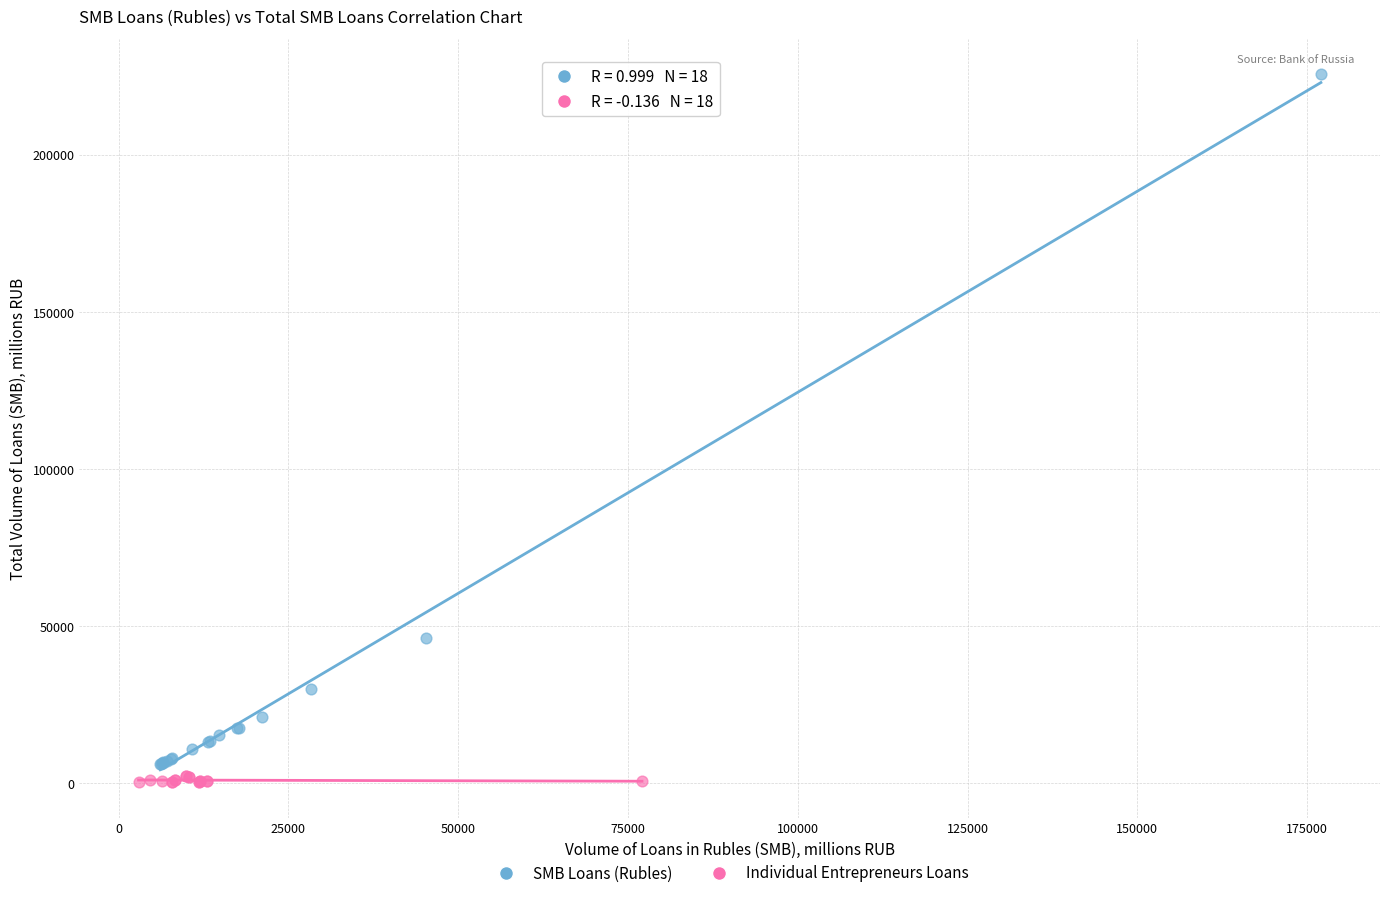

Which series contains the highest Y value?

SMB Loans (Rubles)